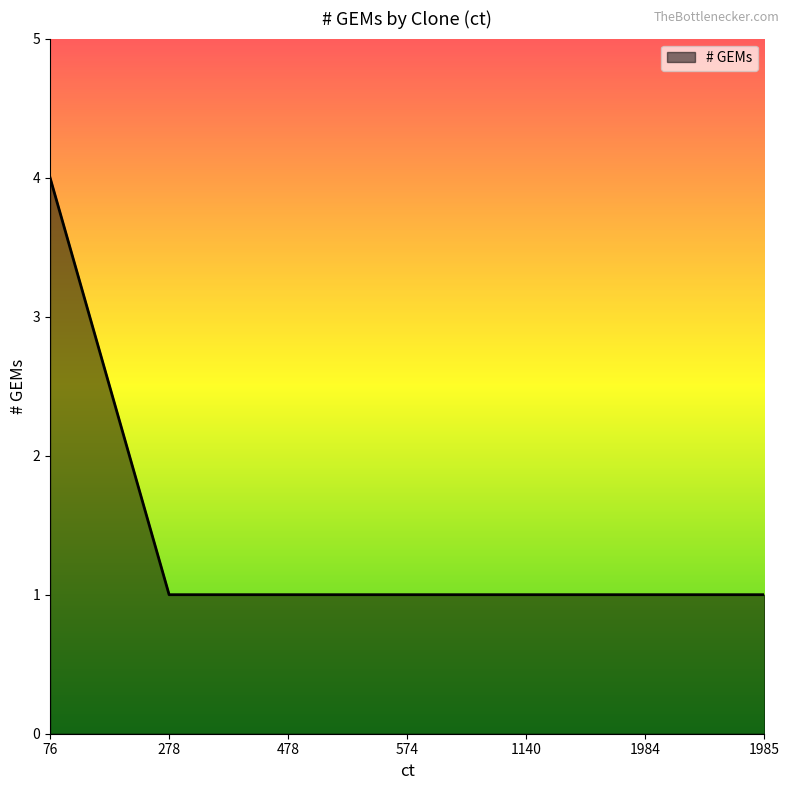

Does the chart have visible grid lines?

No